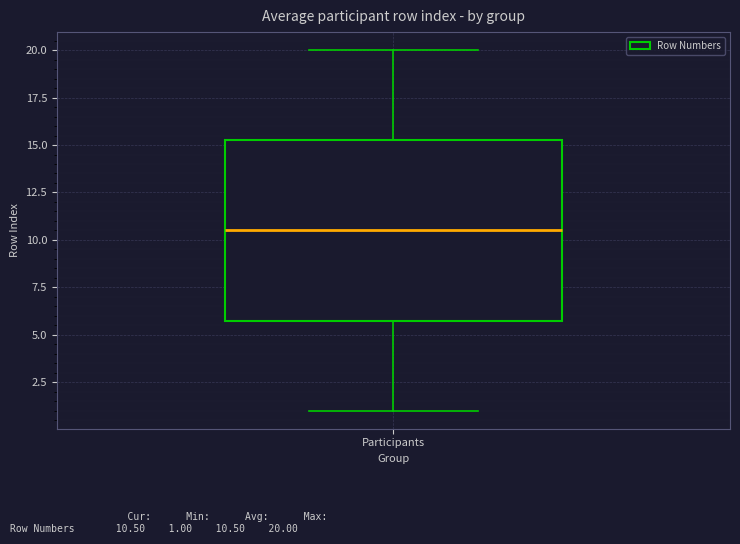

Transcribe this box plot: give where the median line is, the range the box spans, and where the two whiskers end, as read against the y-axis. The values are not printed on the chart, so give them approximately, as read against the axis.

median 10.5, box 6.0 to 15.5, whiskers 1.0 to 20.0